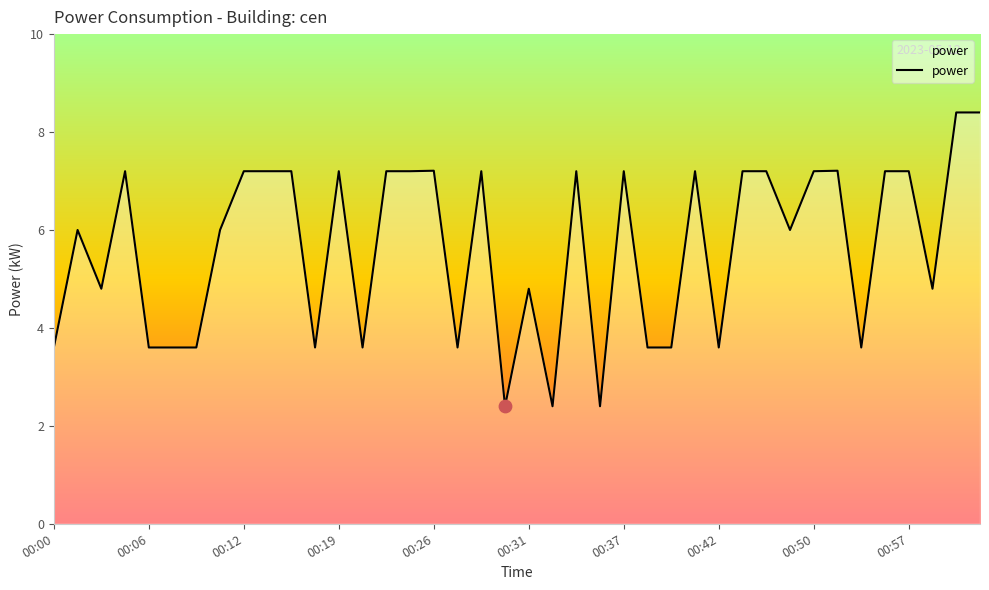

What is the smallest value displayed?

2.4